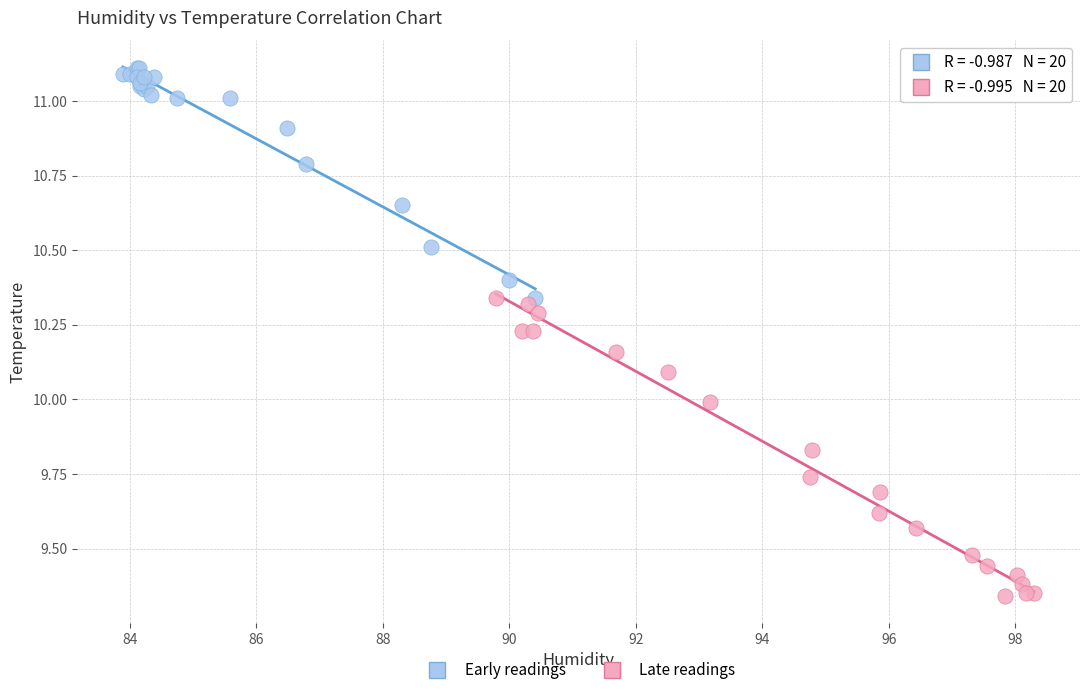

Which series contains the highest Y value?

Early readings